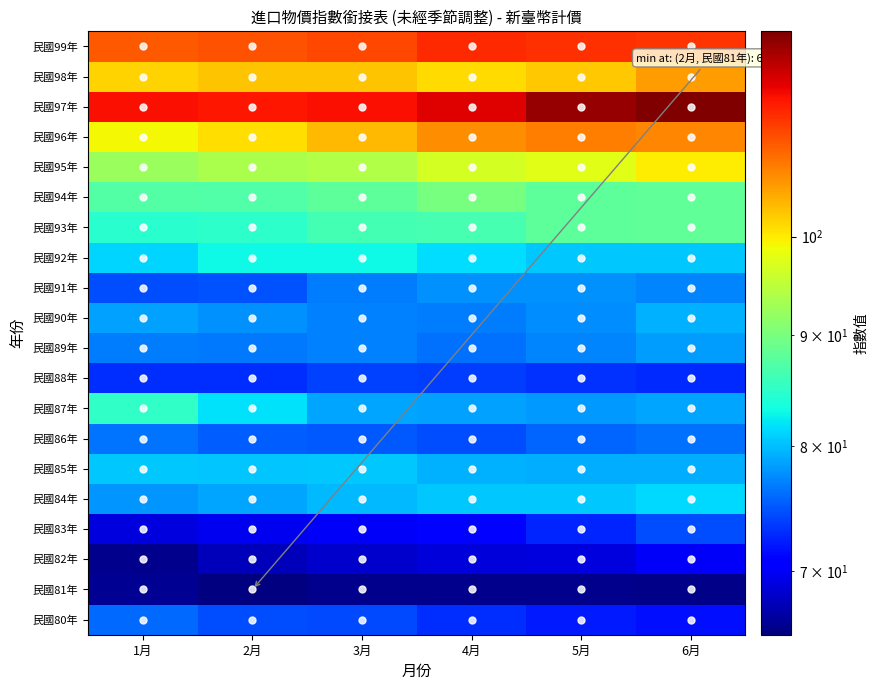

How many data points does each series have?

6